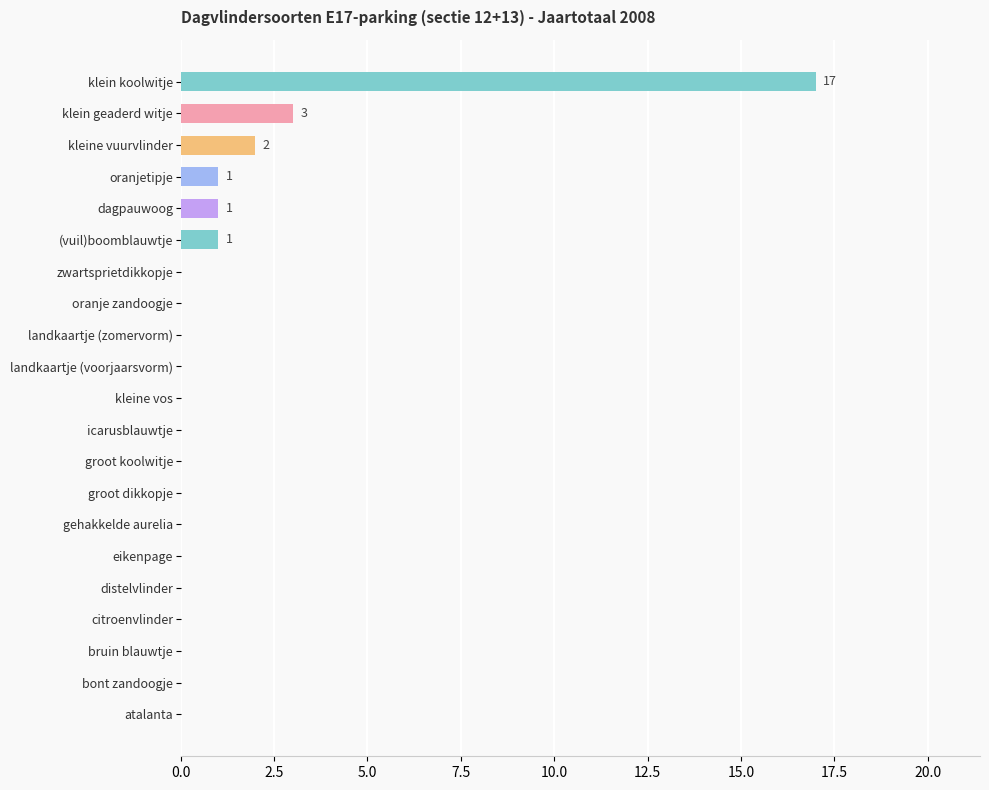

Reading top to bottom, what are all the values shown in this chart?

klein koolwitje=17	klein geaderd witje=3	kleine vuurvlinder=2	oranjetipje=1	dagpauwoog=1	(vuil)boomblauwtje=1	zwartsprietdikkopje=0	oranje zandoogje=0	landkaartje (zomervorm)=0	landkaartje (voorjaarsvorm)=0	kleine vos=0	icarusblauwtje=0	groot koolwitje=0	groot dikkopje=0	gehakkelde aurelia=0	eikenpage=0	distelvlinder=0	citroenvlinder=0	bruin blauwtje=0	bont zandoogje=0	atalanta=0